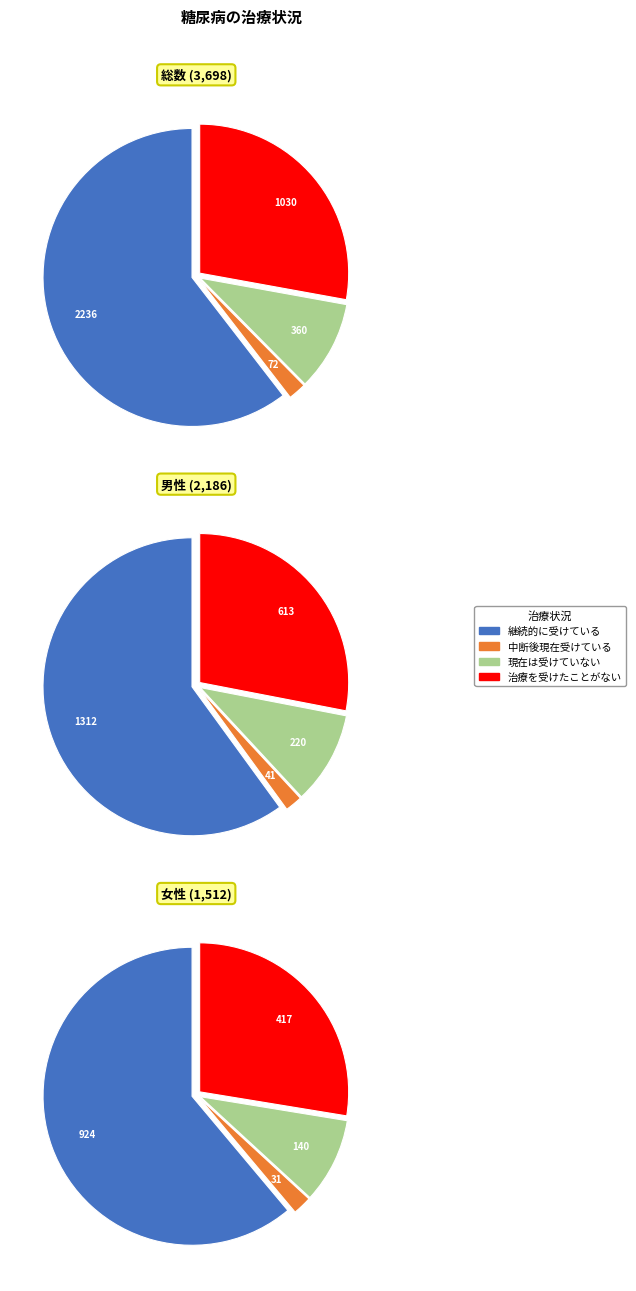

Is there any slice that represents more than half of the pie?

Yes